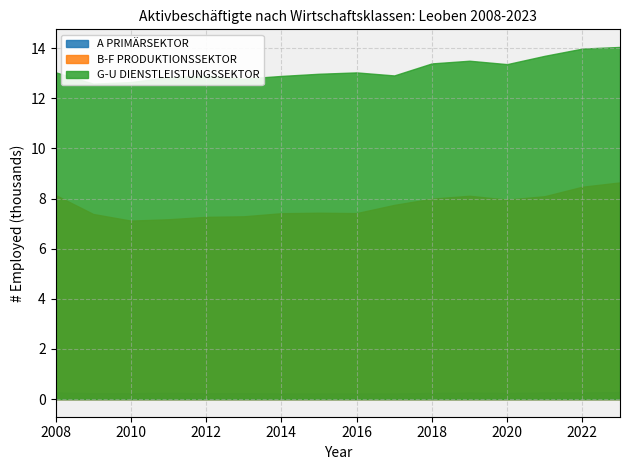

True or false: B-F PRODUKTIONSSEKTOR and G-U DIENSTLEISTUNGSSEKTOR cross at least once.

False